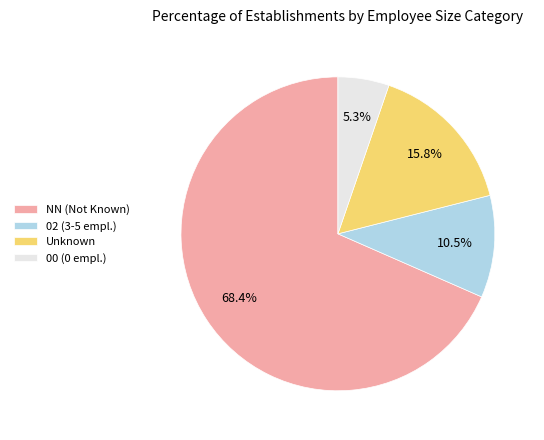

Is Unknown the majority of the pie?

No